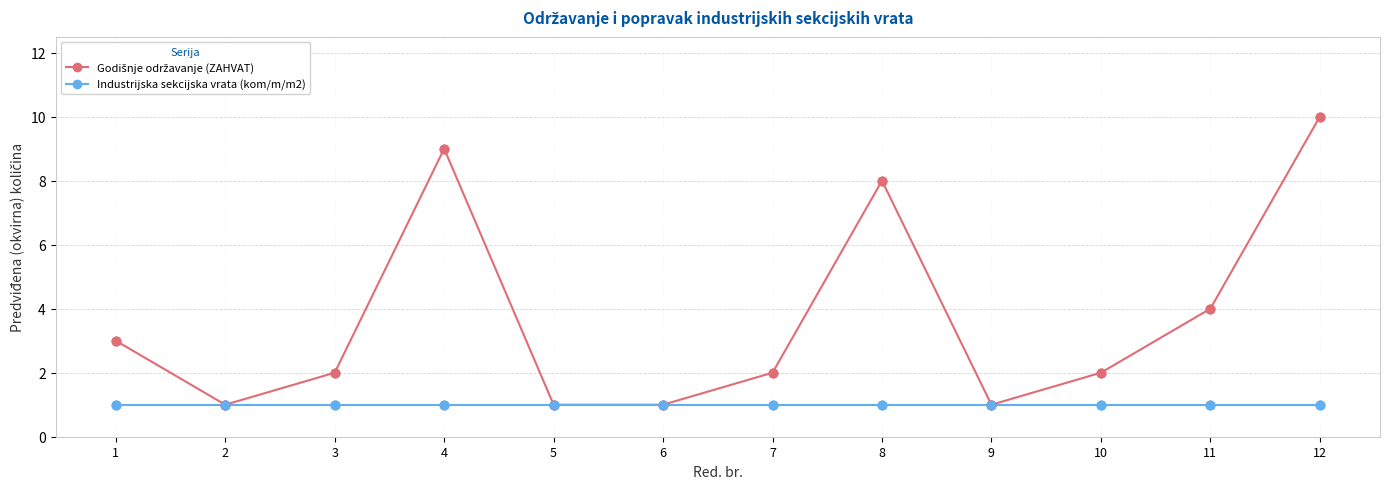

What is the total value across all series at 11?

5